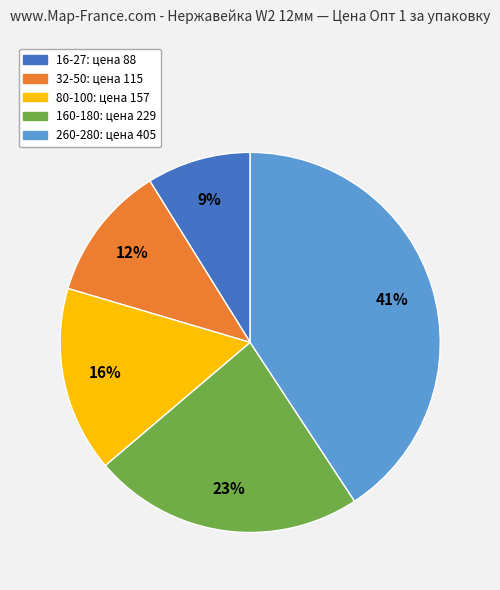

Which category has the smallest portion of the pie?

16-27